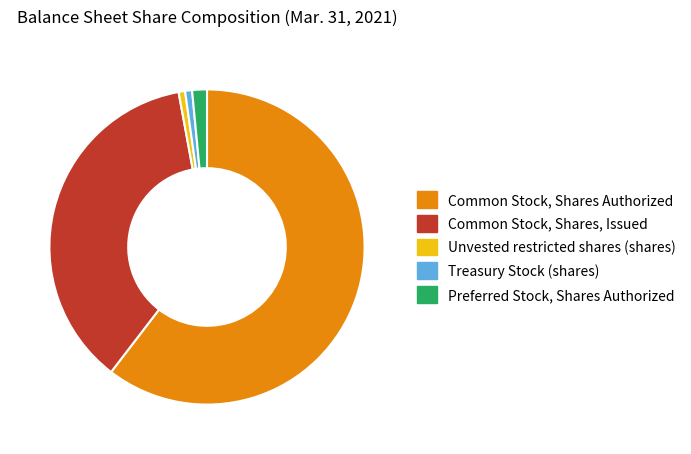

Is it true that Common Stock, Shares, Issued is 23% of the pie?

False